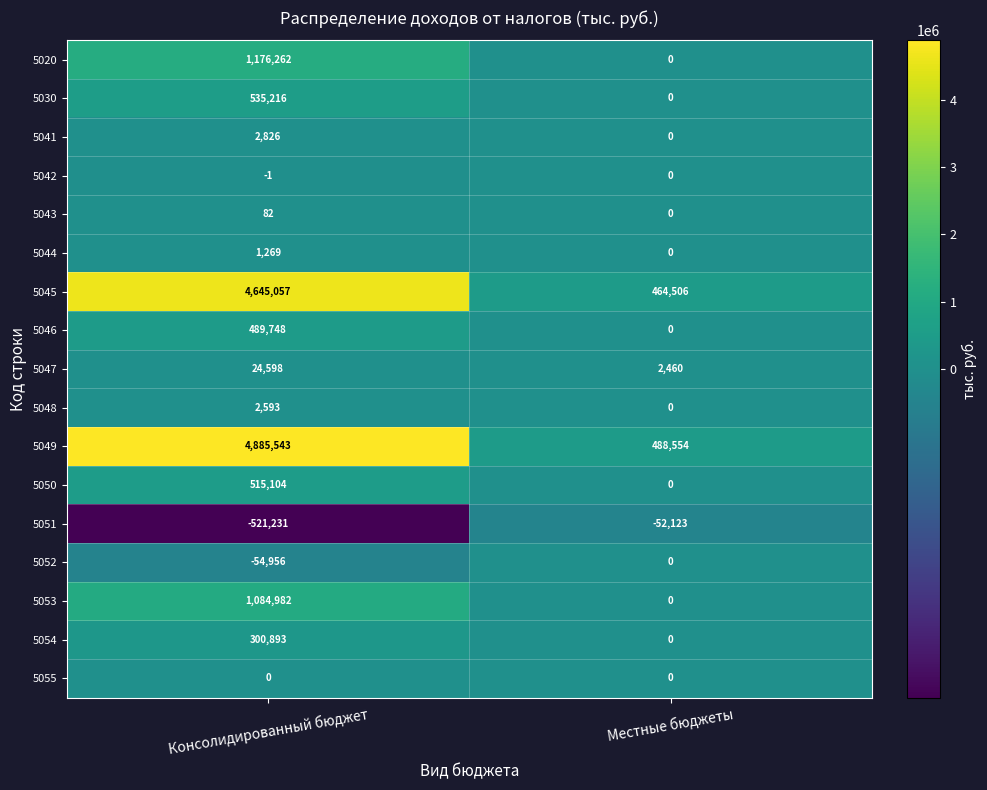

How many distinct data groups are displayed?

17